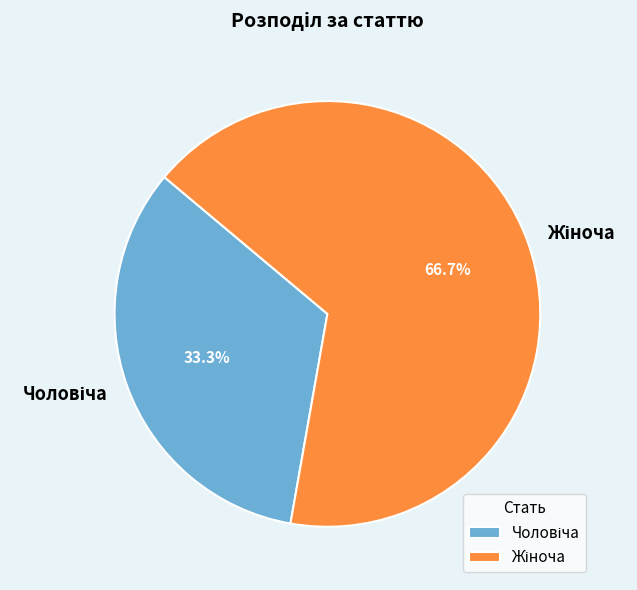

Is there a majority slice in this chart?

Yes